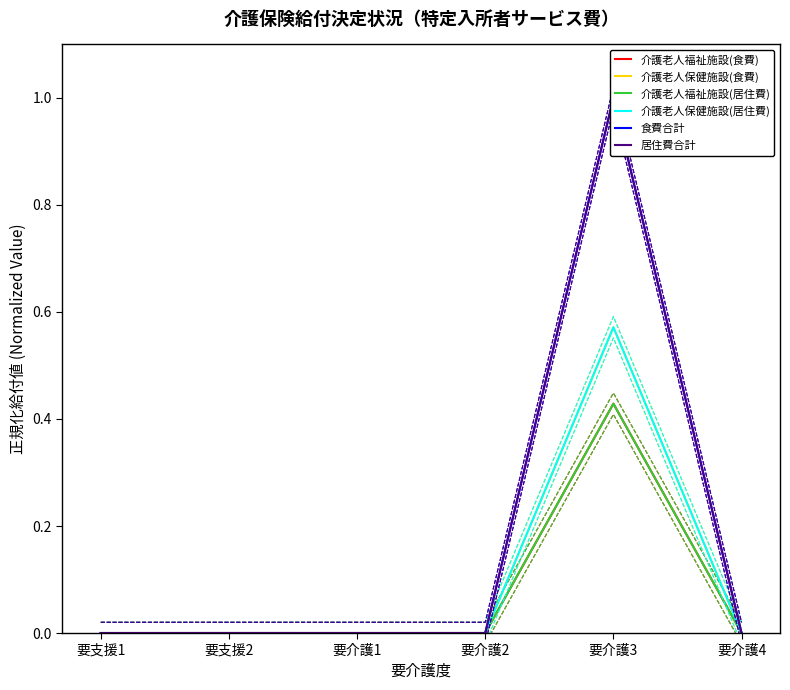

Which series has the largest total across all categories?

食費合計